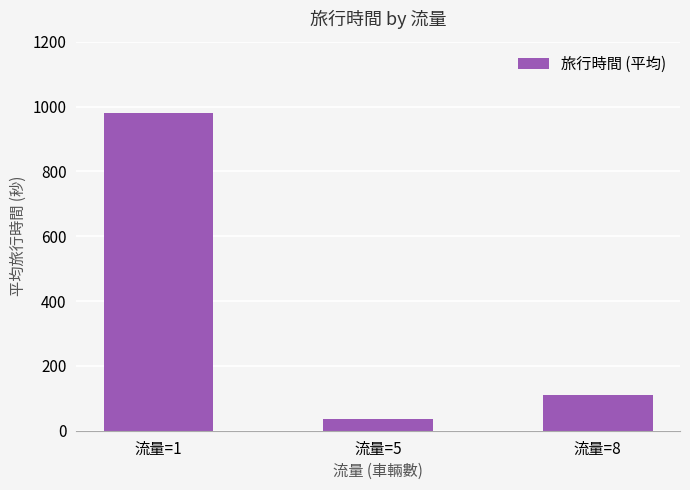

What is the ratio of the value at 流量=8 to the value at 流量=1?

0.1